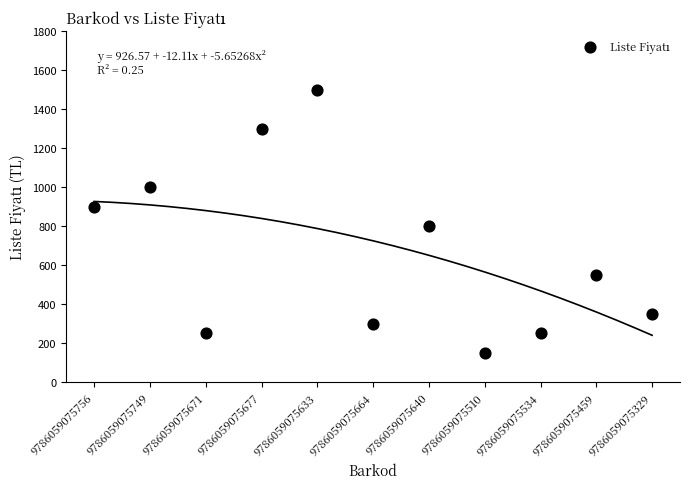

What is the range of Y values (max minus min)?

1350